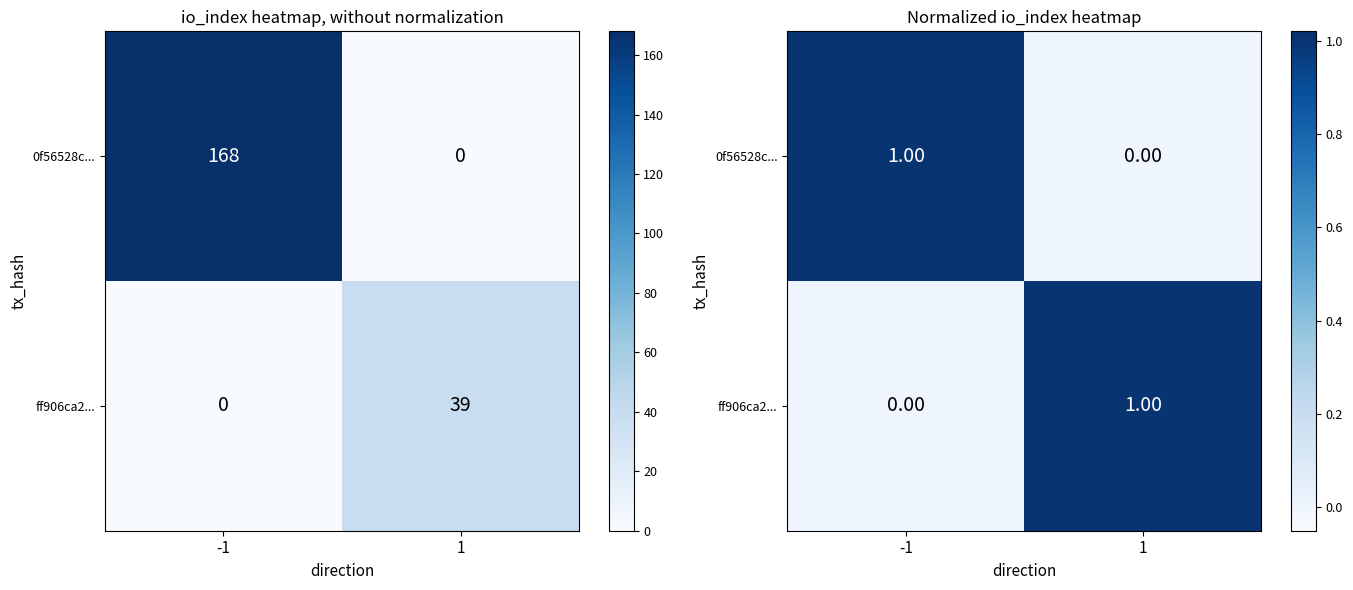

What is the maximum value for ff906ca2...?

1